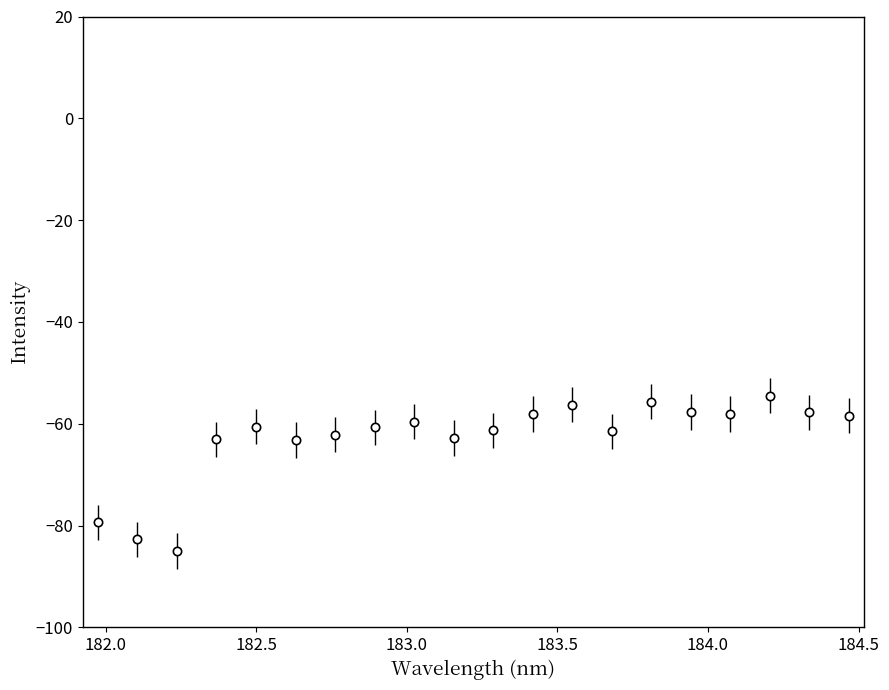

True or false: the data has more than 2 interior local peaks.

True